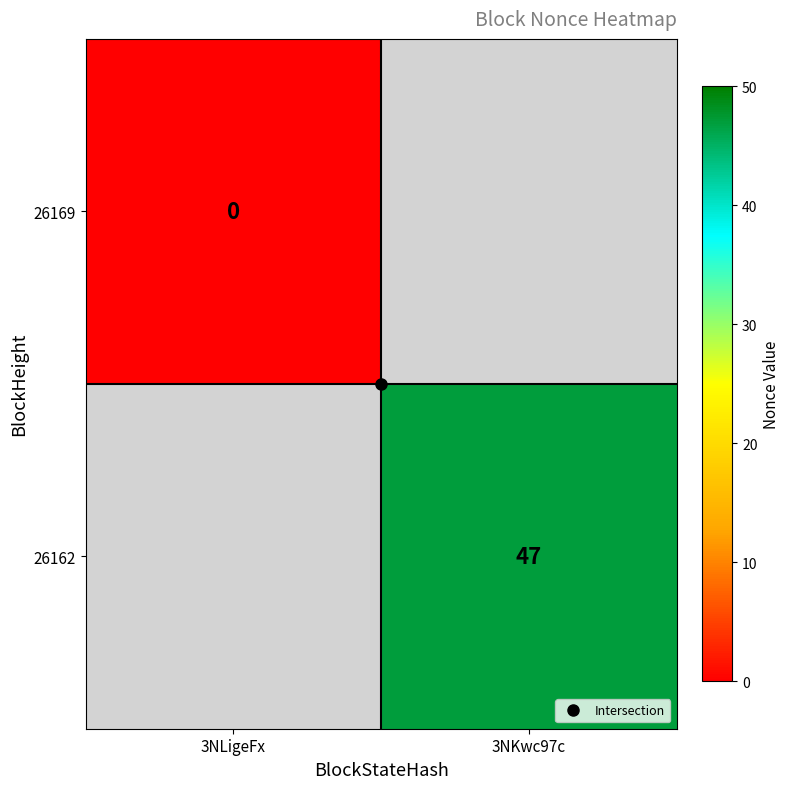

The 26169 series shows -1 at 3NKwc97c. True or false?

True